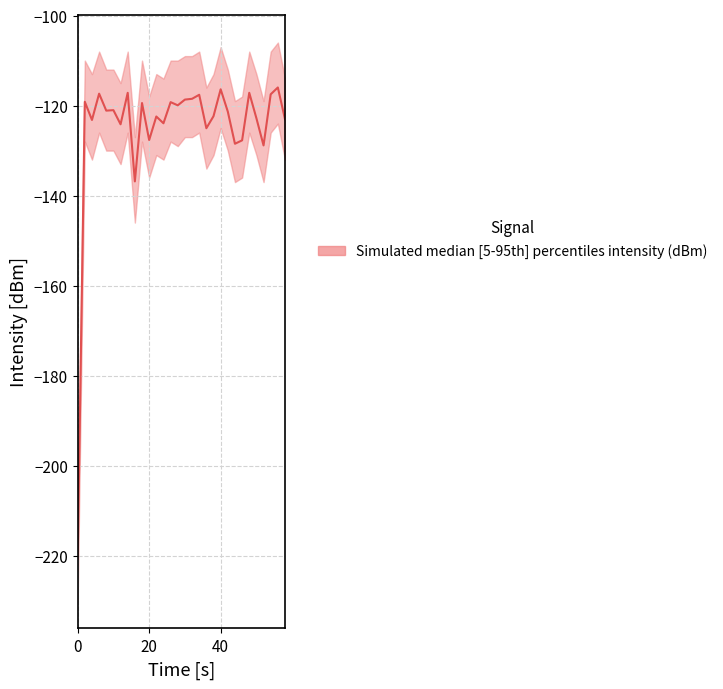

In upper, how many points are lower than both neighbors (excluding endpoints)?

8